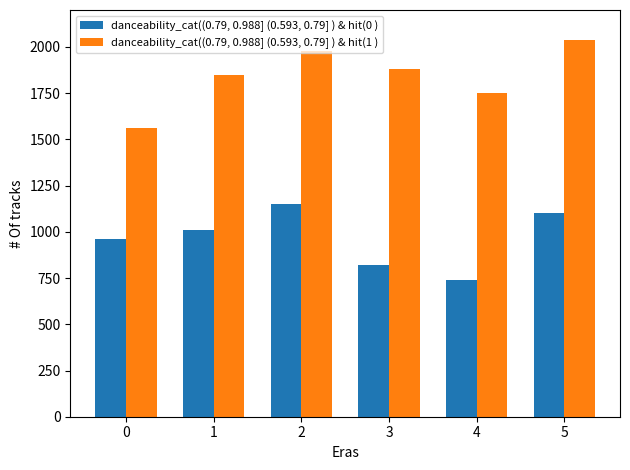

Which series has the widest spread of values?

danceability_cat((0.79, 0.988] (0.593, 0.79] ) & hit(1 )